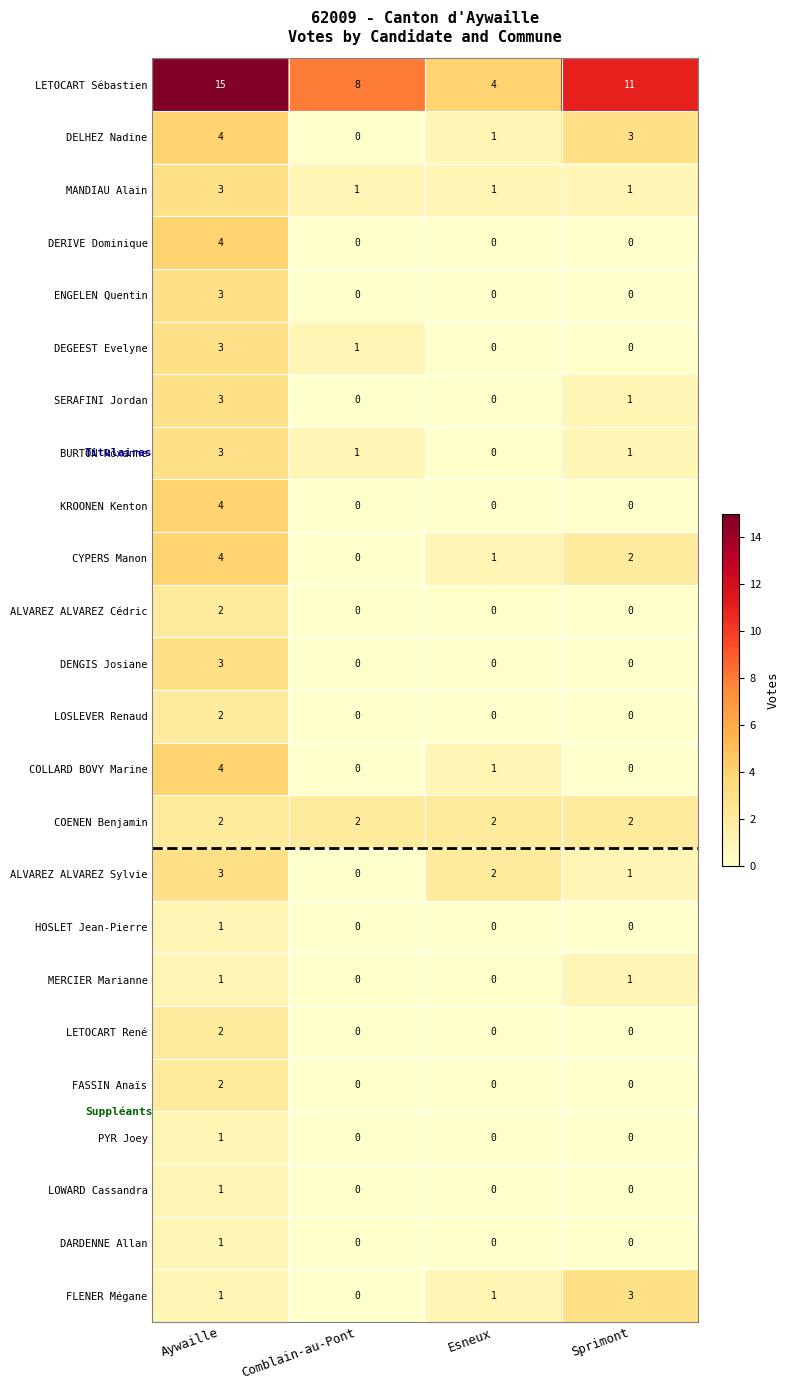

What is the sum of all KROONEN Kenton values?

4